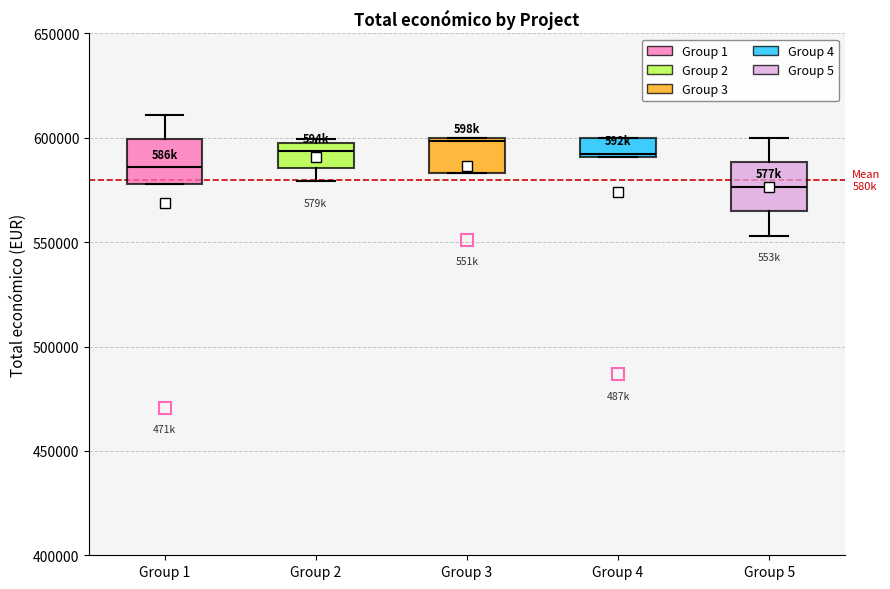

Reading left to right, read every box against the y-axis: the position of its median line, the range the box covers, and the ends of its whiskers. The values are not printed on the chart, so give them approximately, as read against the axis.

Group 1: median 585000, box 580000 to 600000, whiskers 580000 to 610000
Group 2: median 595000 (just below the box's upper edge), box 585000 to 595000, whiskers 580000 to 600000
Group 3: median 600000 (just below the box's upper edge), box 585000 to 600000, whiskers 585000 to 600000
Group 4: median 590000 (just above the box's lower edge), box 590000 to 600000, whiskers 590000 to 600000
Group 5: median 575000, box 565000 to 590000, whiskers 555000 to 600000